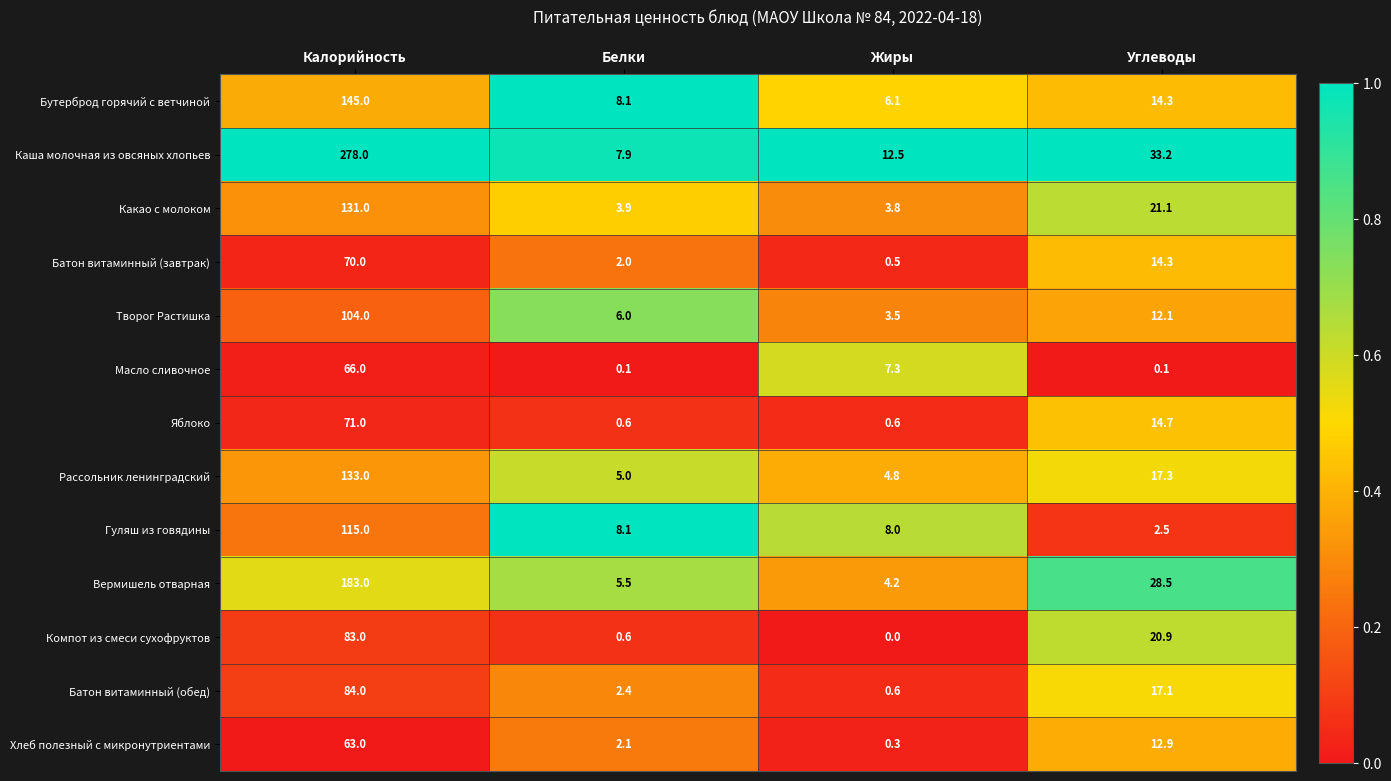

Rank the categories by Батон витаминный (обед) value from lowest to highest.

Жиры, Белки, Углеводы, Калорийность